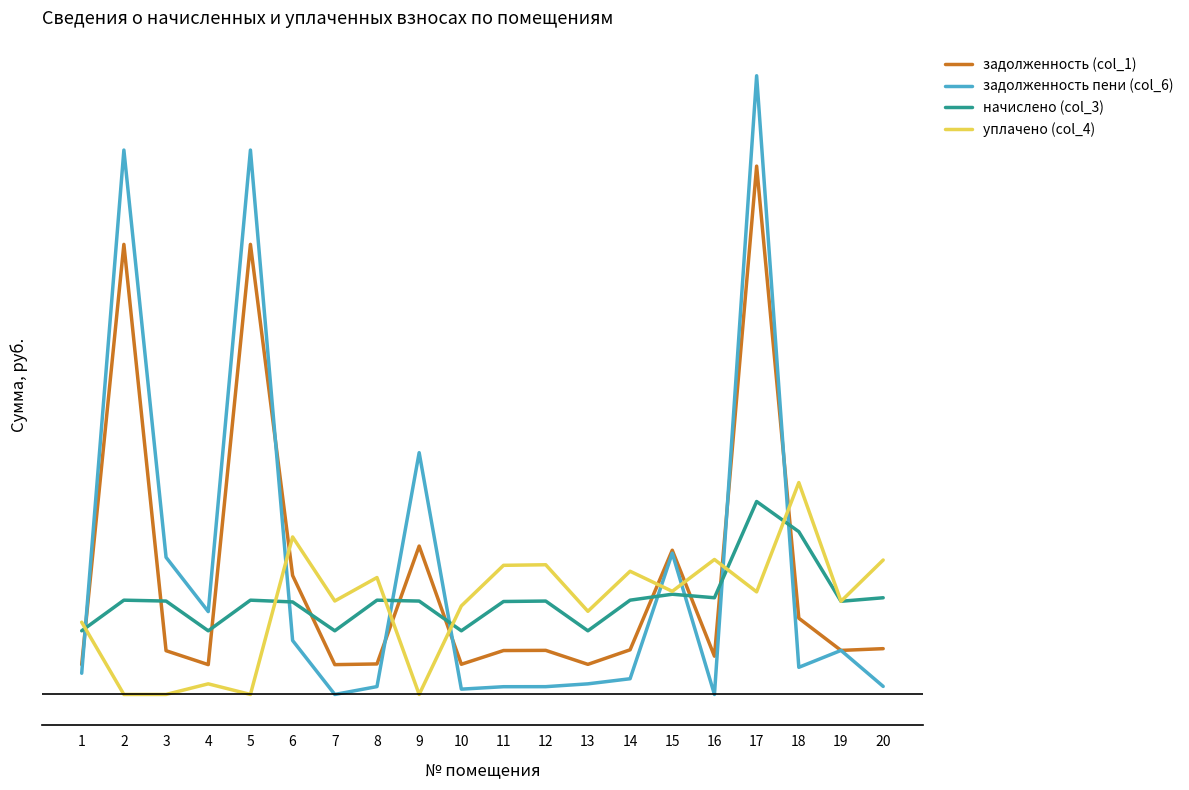

What is the sum of the начислено (col_3) values at 18 and 3?

7913.0